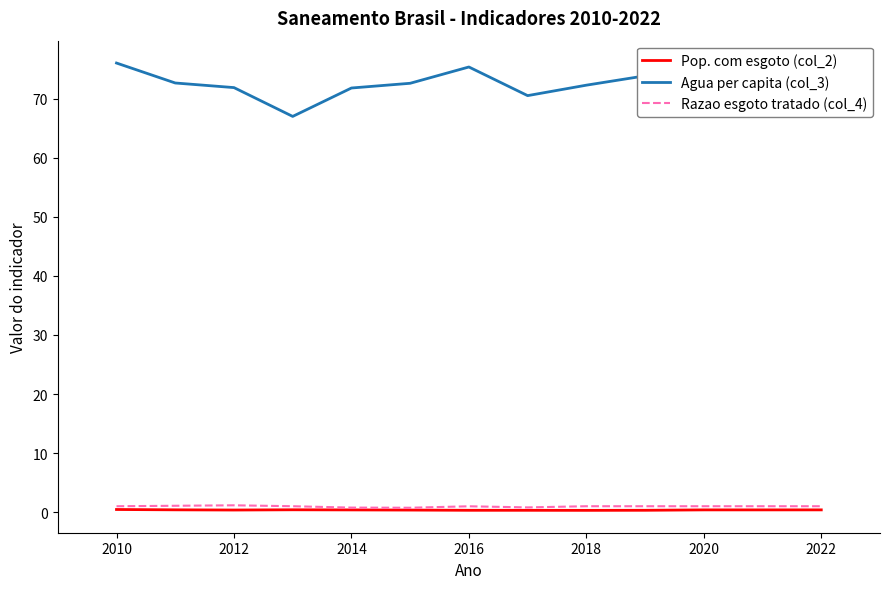

What are all the series names shown in the legend?

Pop. com esgoto (col_2), Agua per capita (col_3), Razao esgoto tratado (col_4)